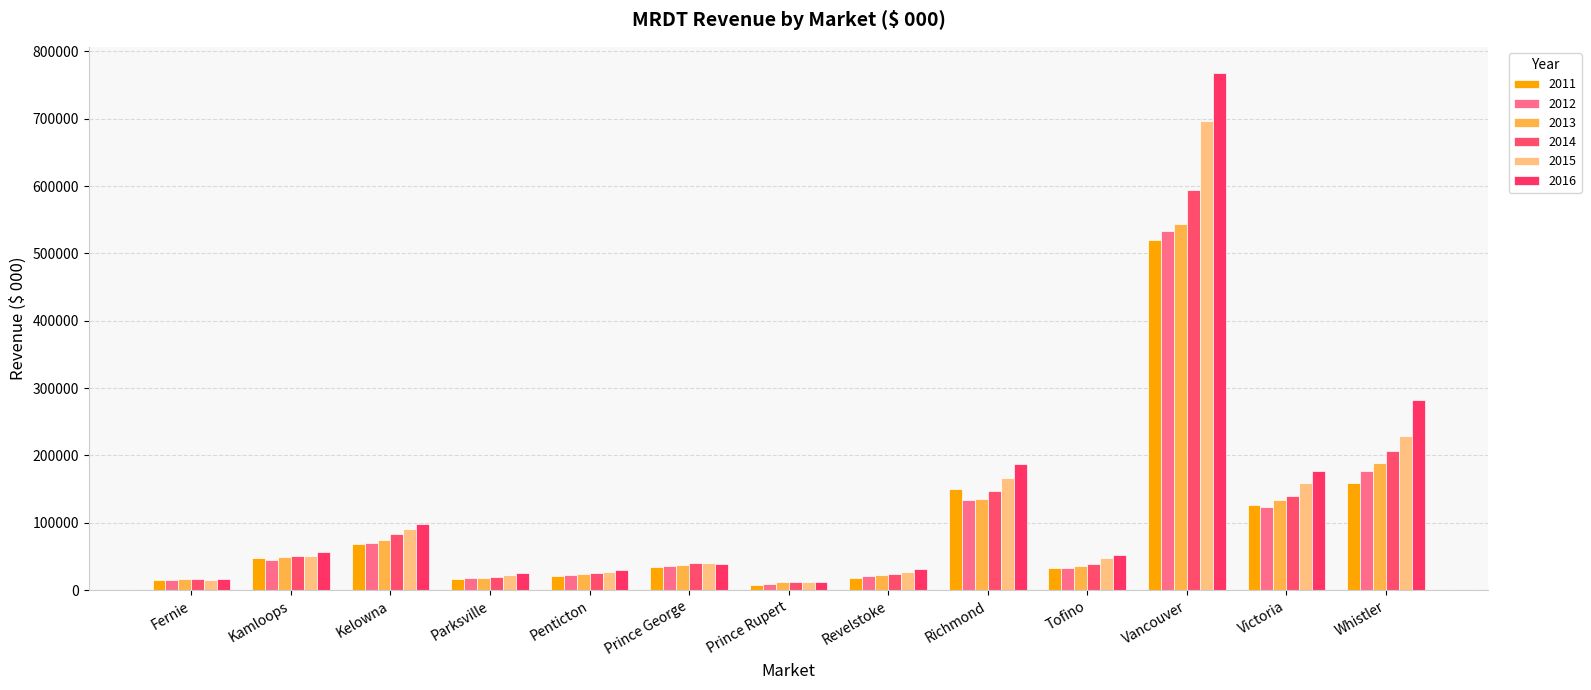

Count the number of categories in the chart.

13